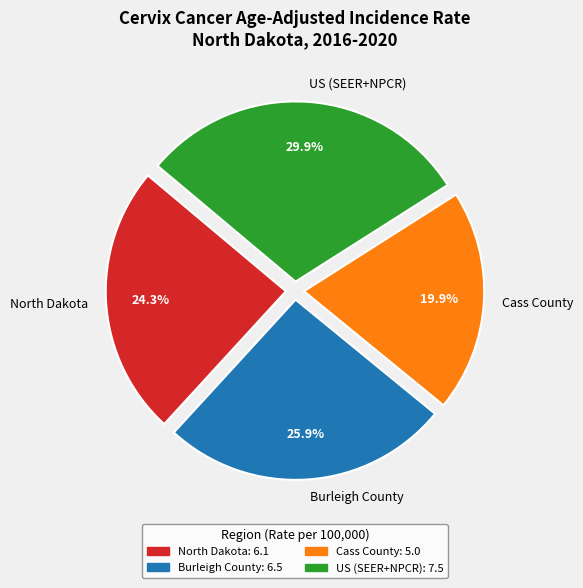

Which has a higher value, US (SEER+NPCR) or North Dakota?

US (SEER+NPCR)